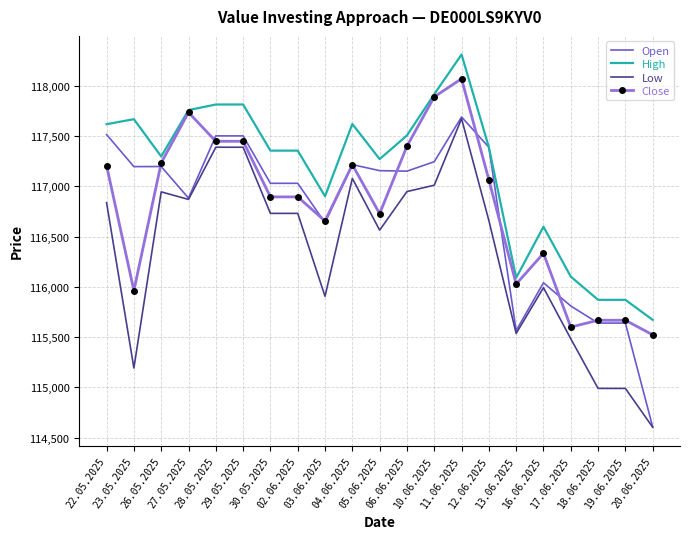

True or false: High and Low intersect in this chart.

False